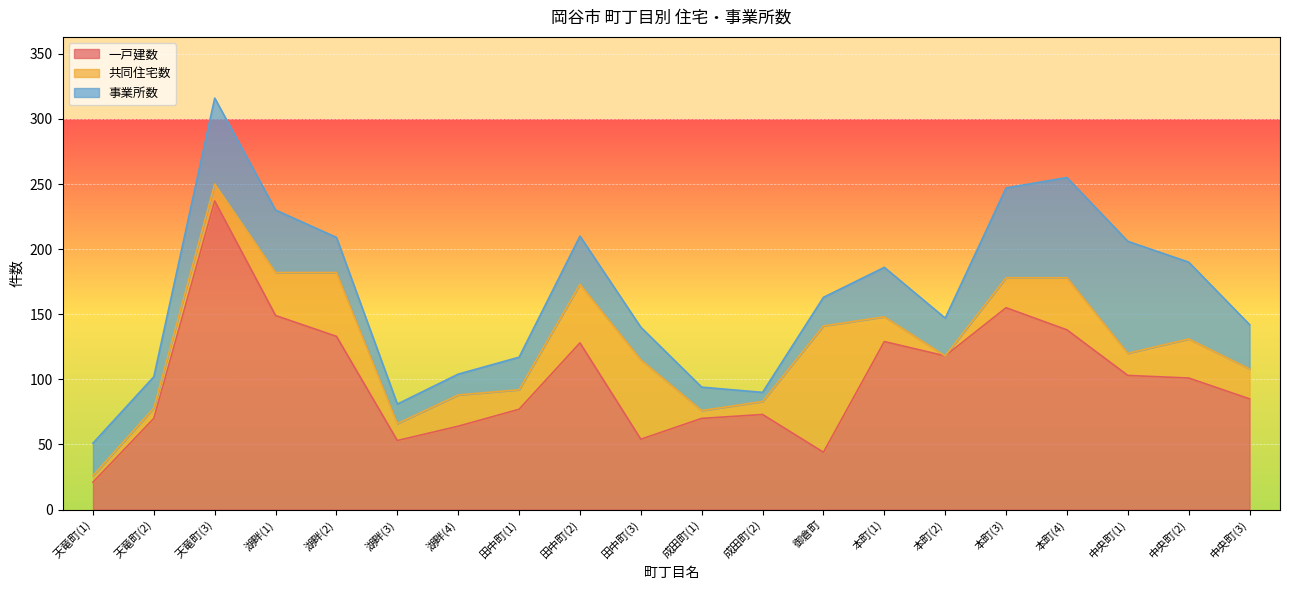

What is the sum of all 事業所数 values?

747